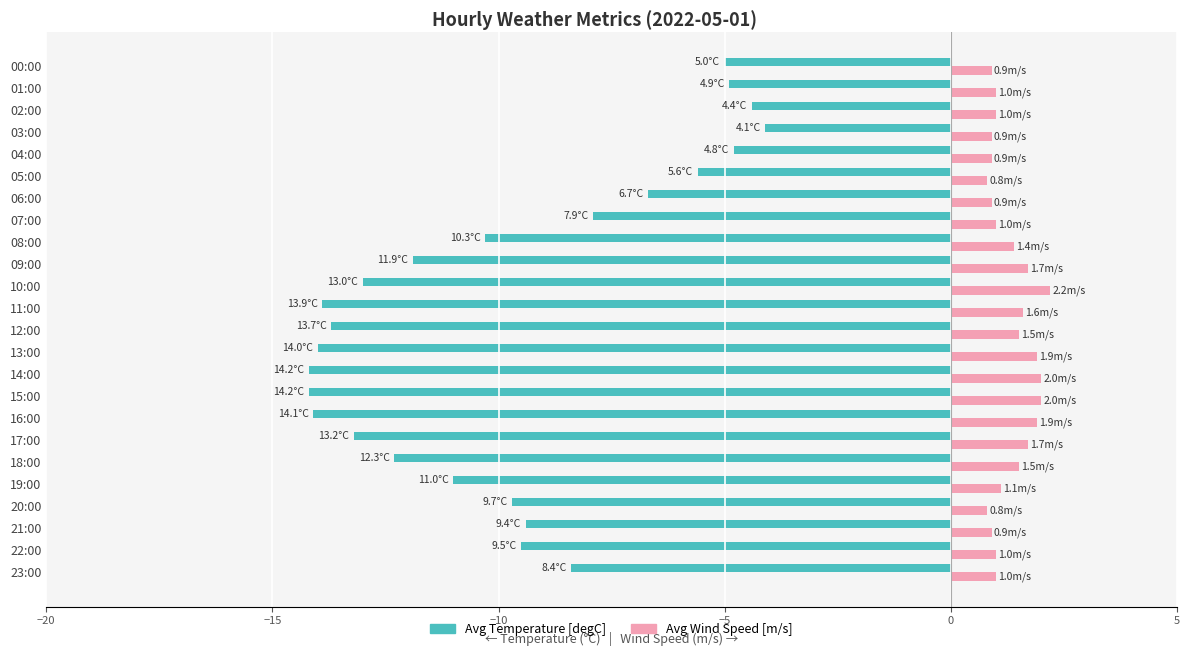

Which series has the widest spread of values?

Avg Temperature [degC]